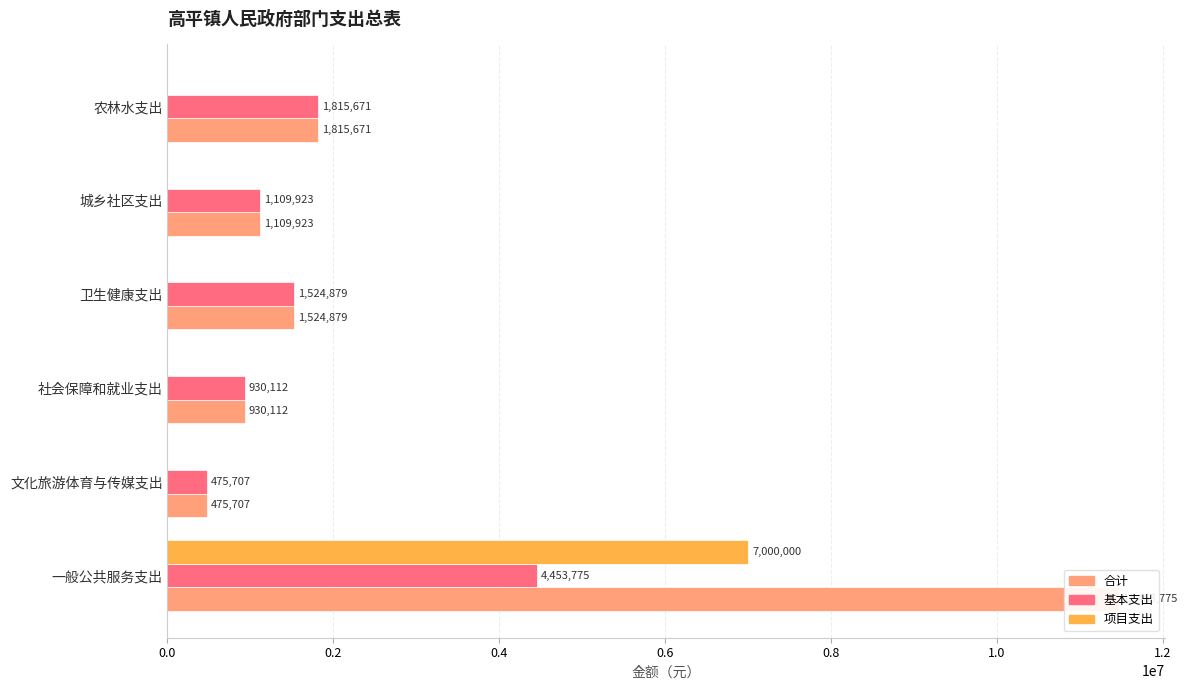

Is it true that 合计 equals 930111.8 at 社会保障和就业支出?

True